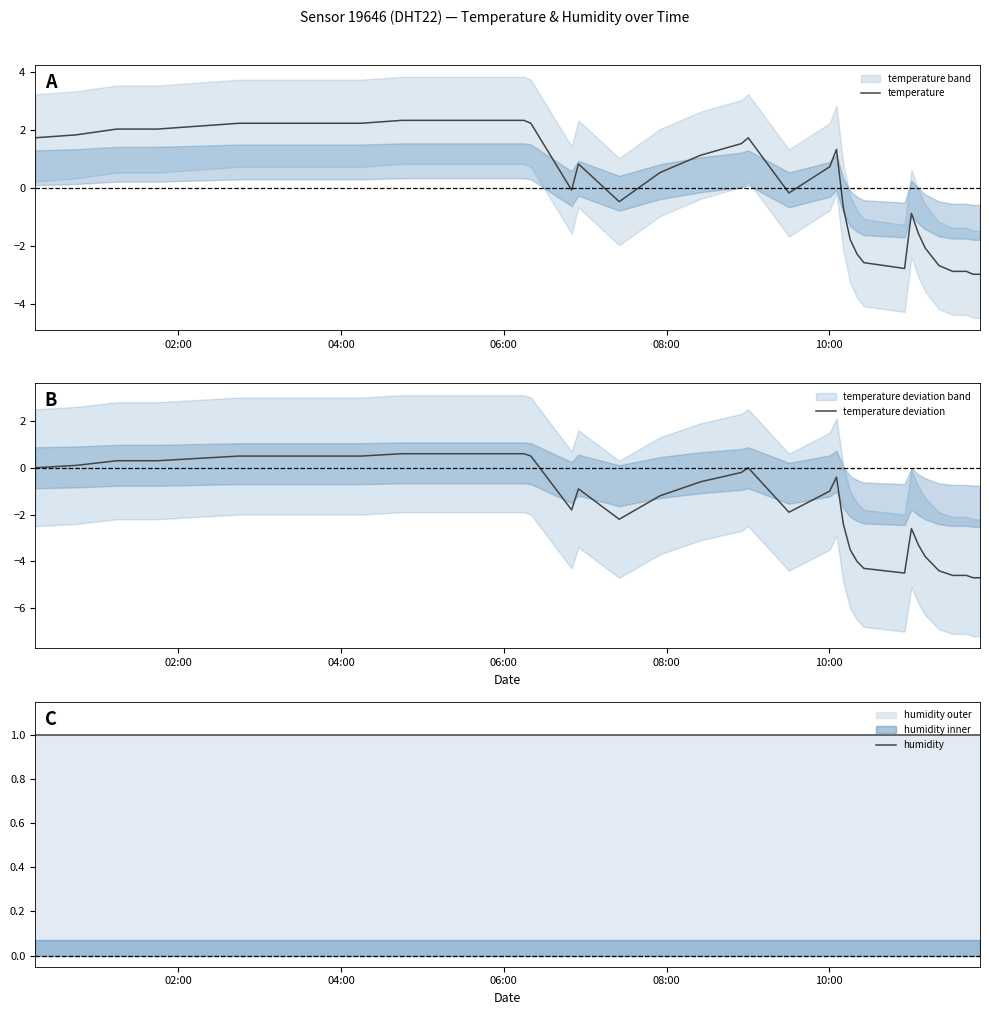

What is the lowest value of the temperature series?

-3.0